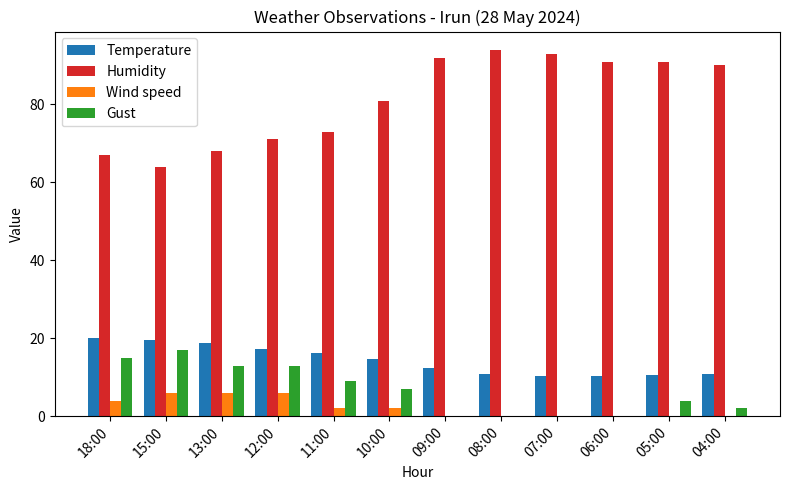

How many series are shown in this chart?

4